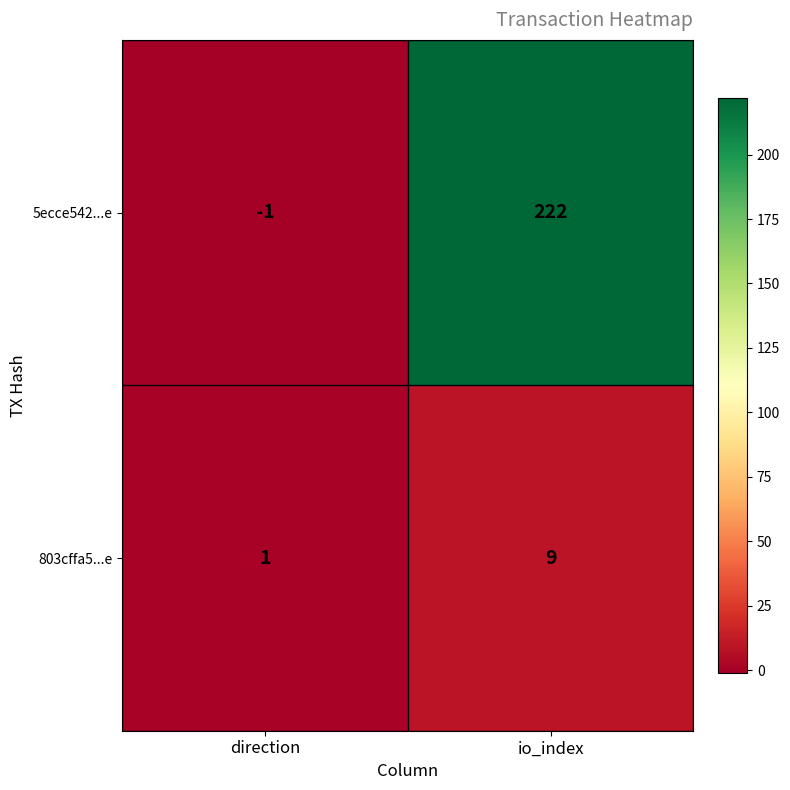

How many series are shown in this chart?

2